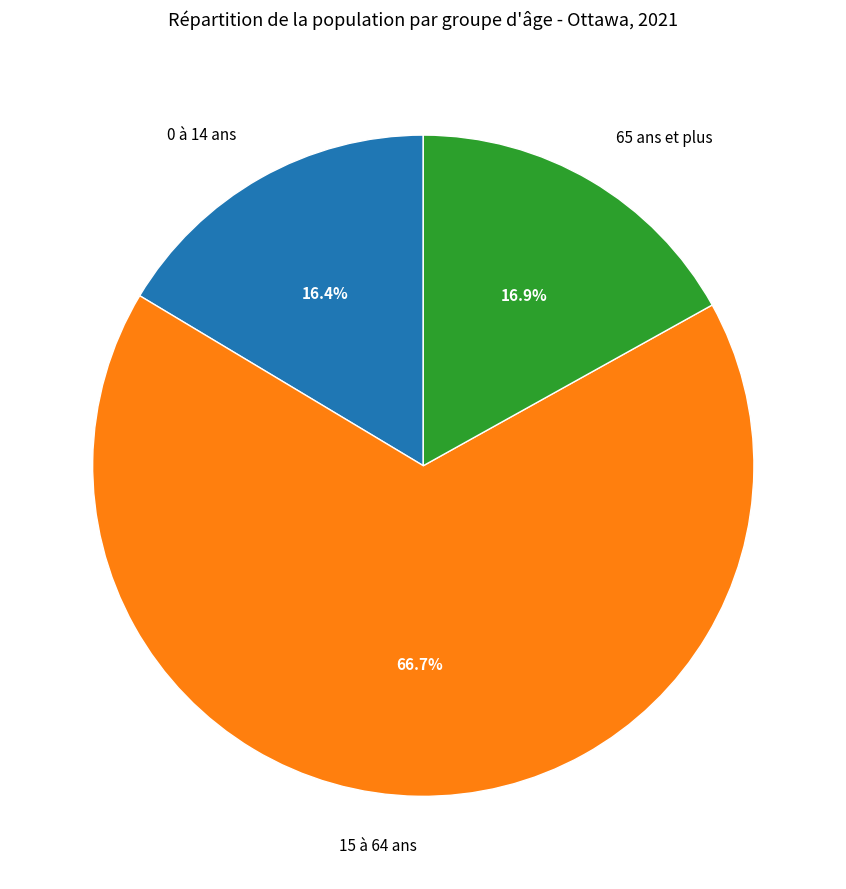

Approximately how many times larger is the value at 0 à 14 ans compared to 65 ans et plus?

1.0